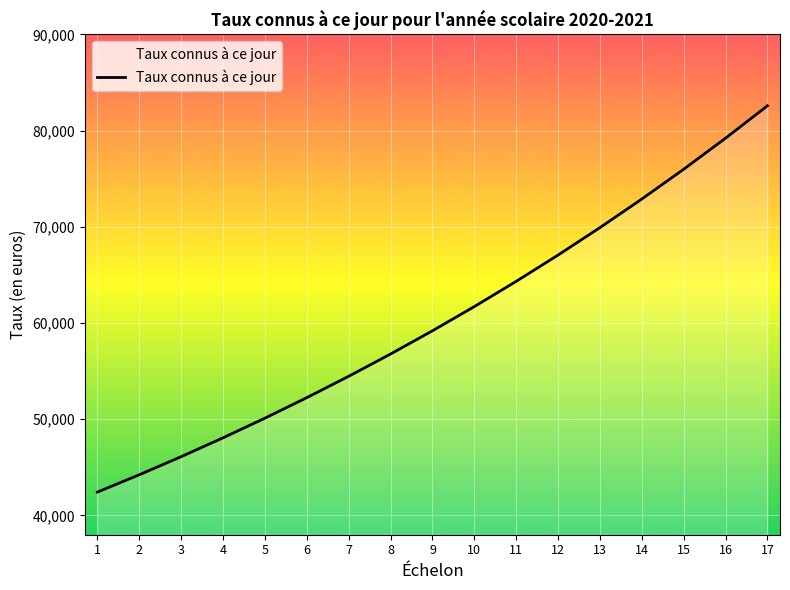

Reading left to right, what are all the values shown in this chart?

42431	44235	46115	48074	50118	52248	54468	56783	59196	61712	64335	67069	69920	72891	75989	79218	82585